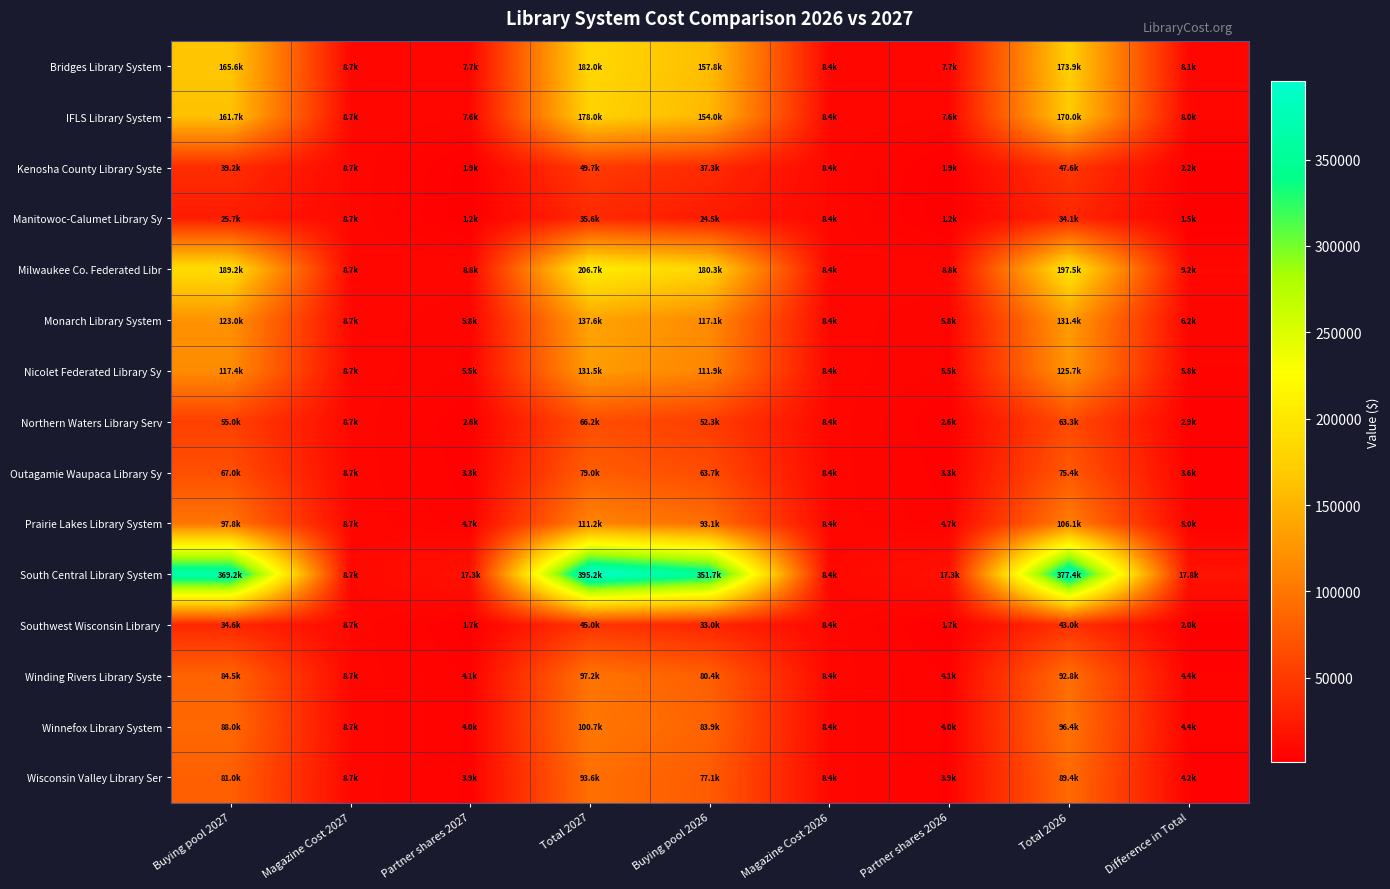

At Partner shares 2026, list the series in order from smallest to largest.

Manitowoc-Calumet Library Sy, Southwest Wisconsin Library, Kenosha County Library Syste, Northern Waters Library Serv, Outagamie Waupaca Library Sy, Wisconsin Valley Library Ser, Winnefox Library System, Winding Rivers Library Syste, Prairie Lakes Library System, Nicolet Federated Library Sy, Monarch Library System, IFLS Library System, Bridges Library System, Milwaukee Co. Federated Libr, South Central Library System